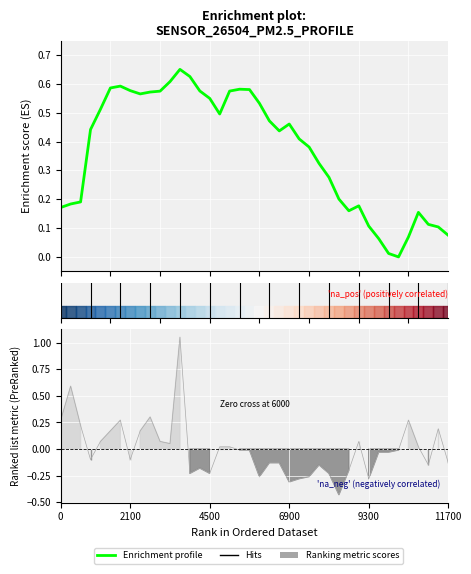

What is the change in value from 00:03 to 00:20?

-0.4